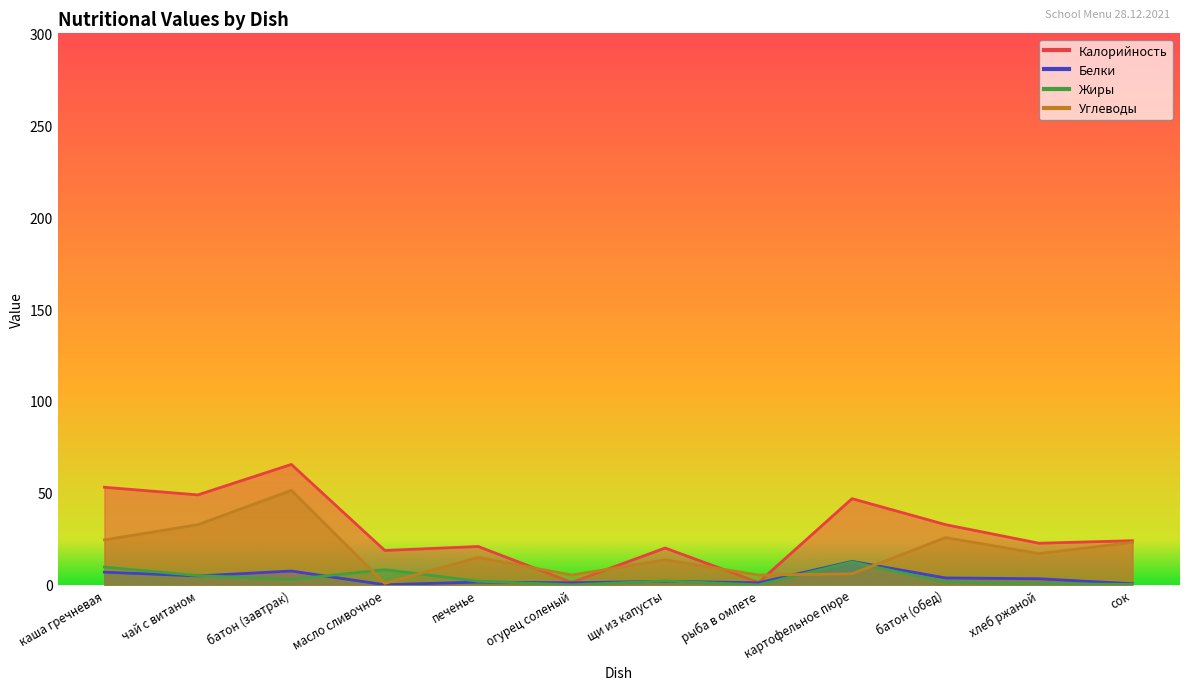

Which series has the widest spread of values?

Калорийность